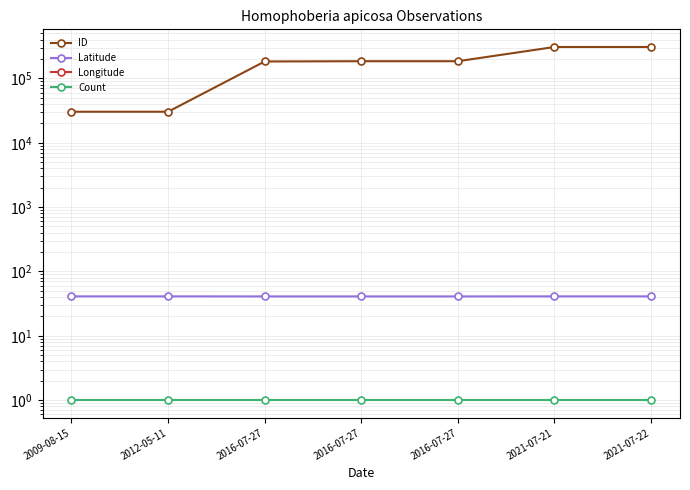

True or false: Count and ID intersect in this chart.

False